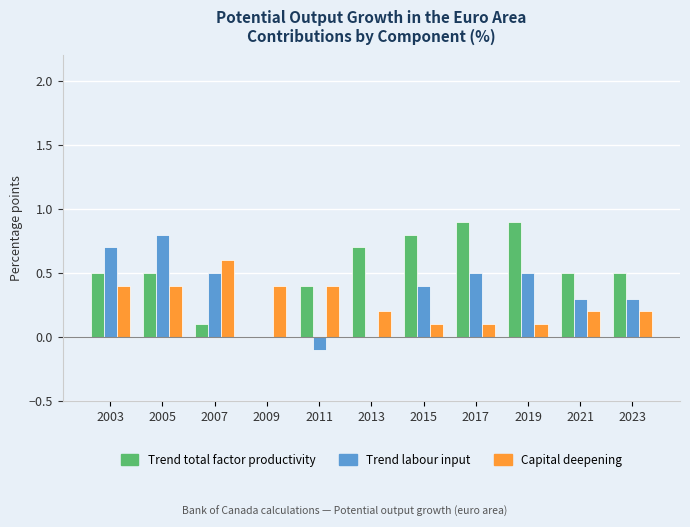

What is the maximum value shown in the chart?

0.9